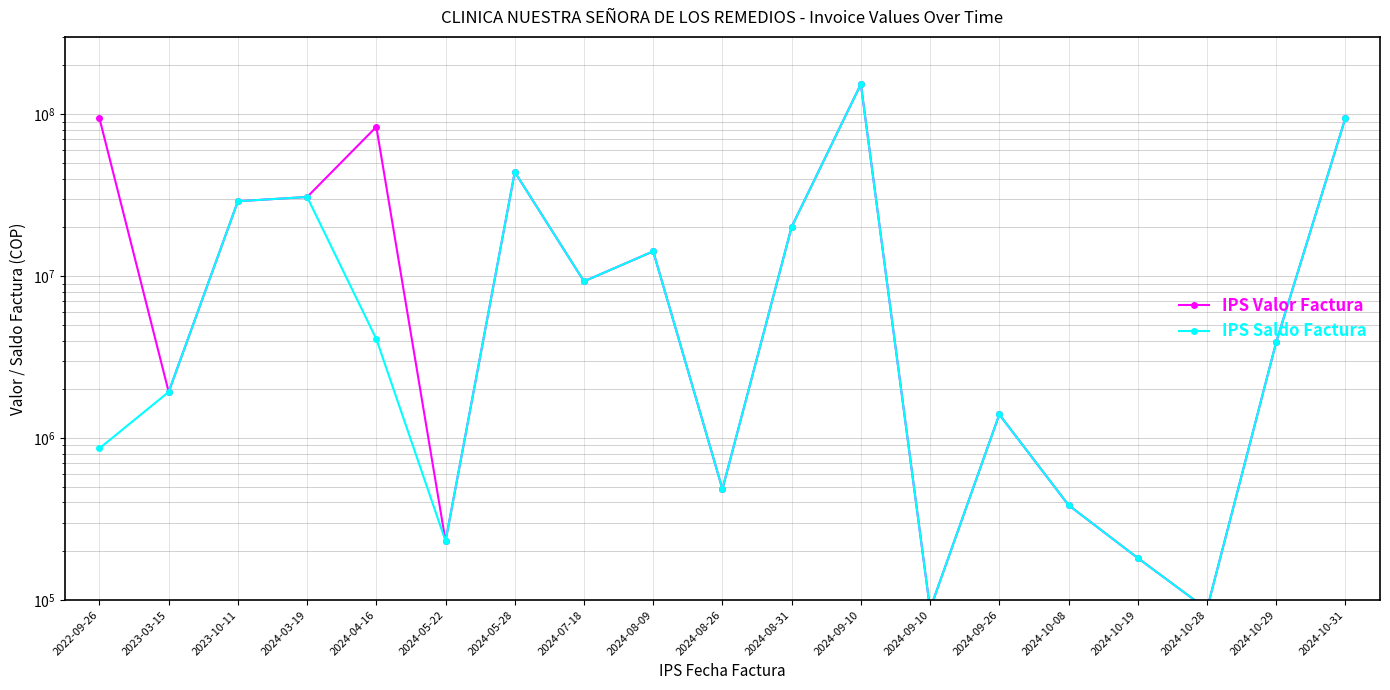

How many data points in IPS Valor Factura are less than 9280736?

9